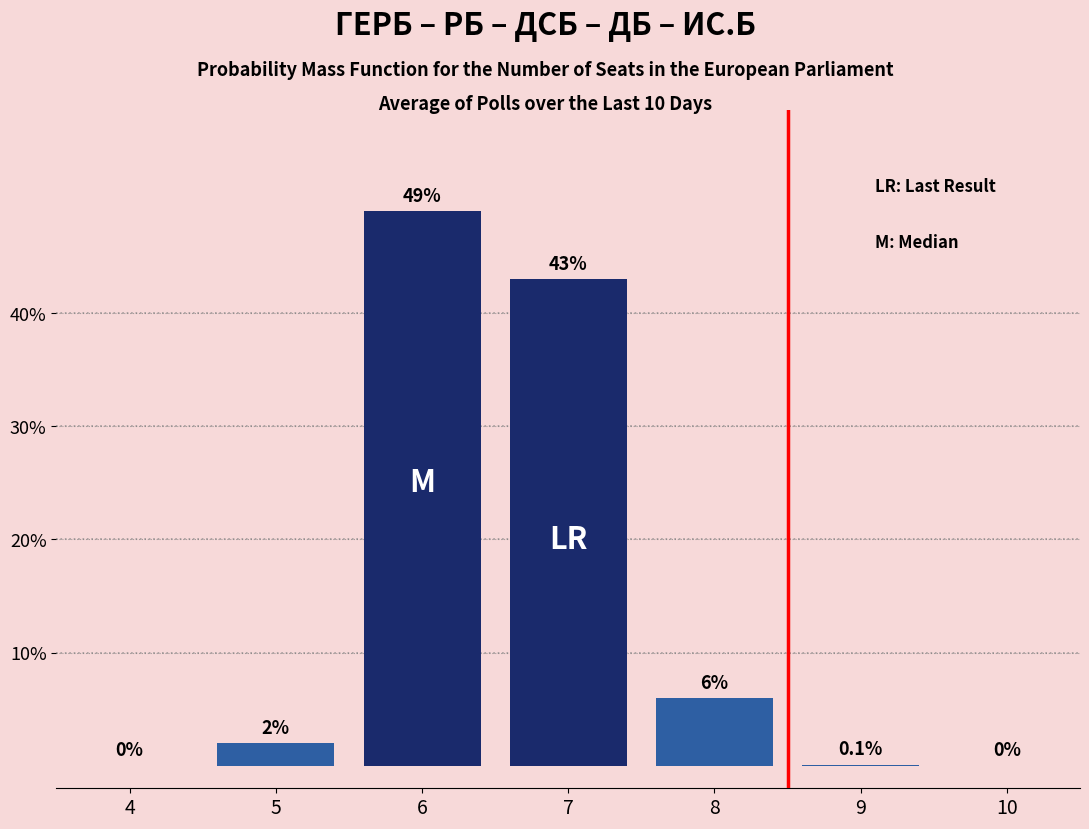

Reading right to left, list all the values displayed in this chart.

10=0.0	9=0.1	8=6.0	7=43.0	6=49.0	5=2.0	4=0.0